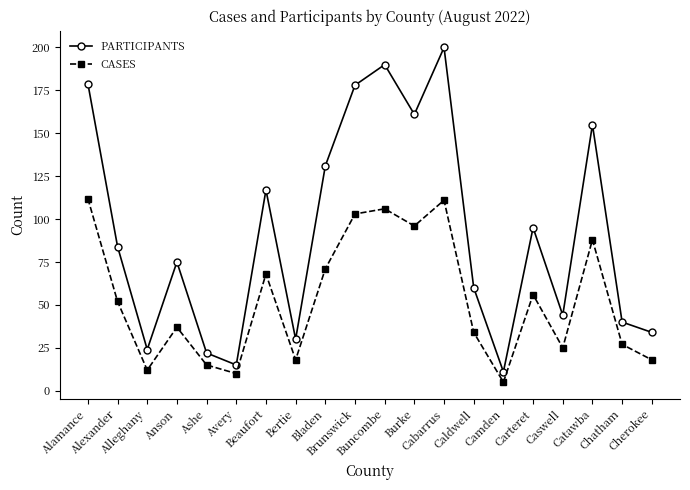

What is the value of the CASES point at the 20th from the left?

18